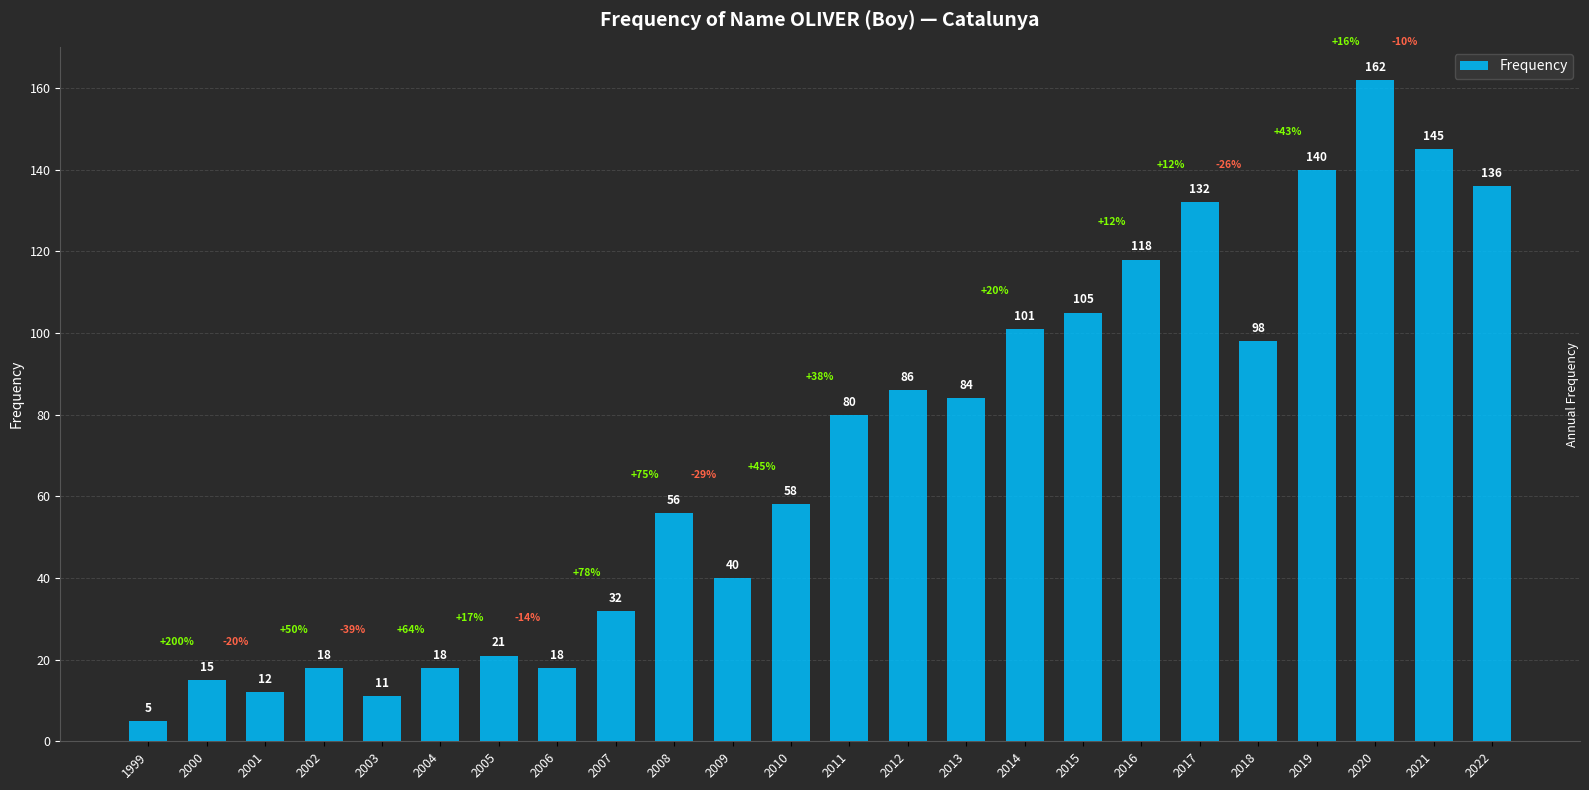

Is it true that the value at 2015 is 40?

False